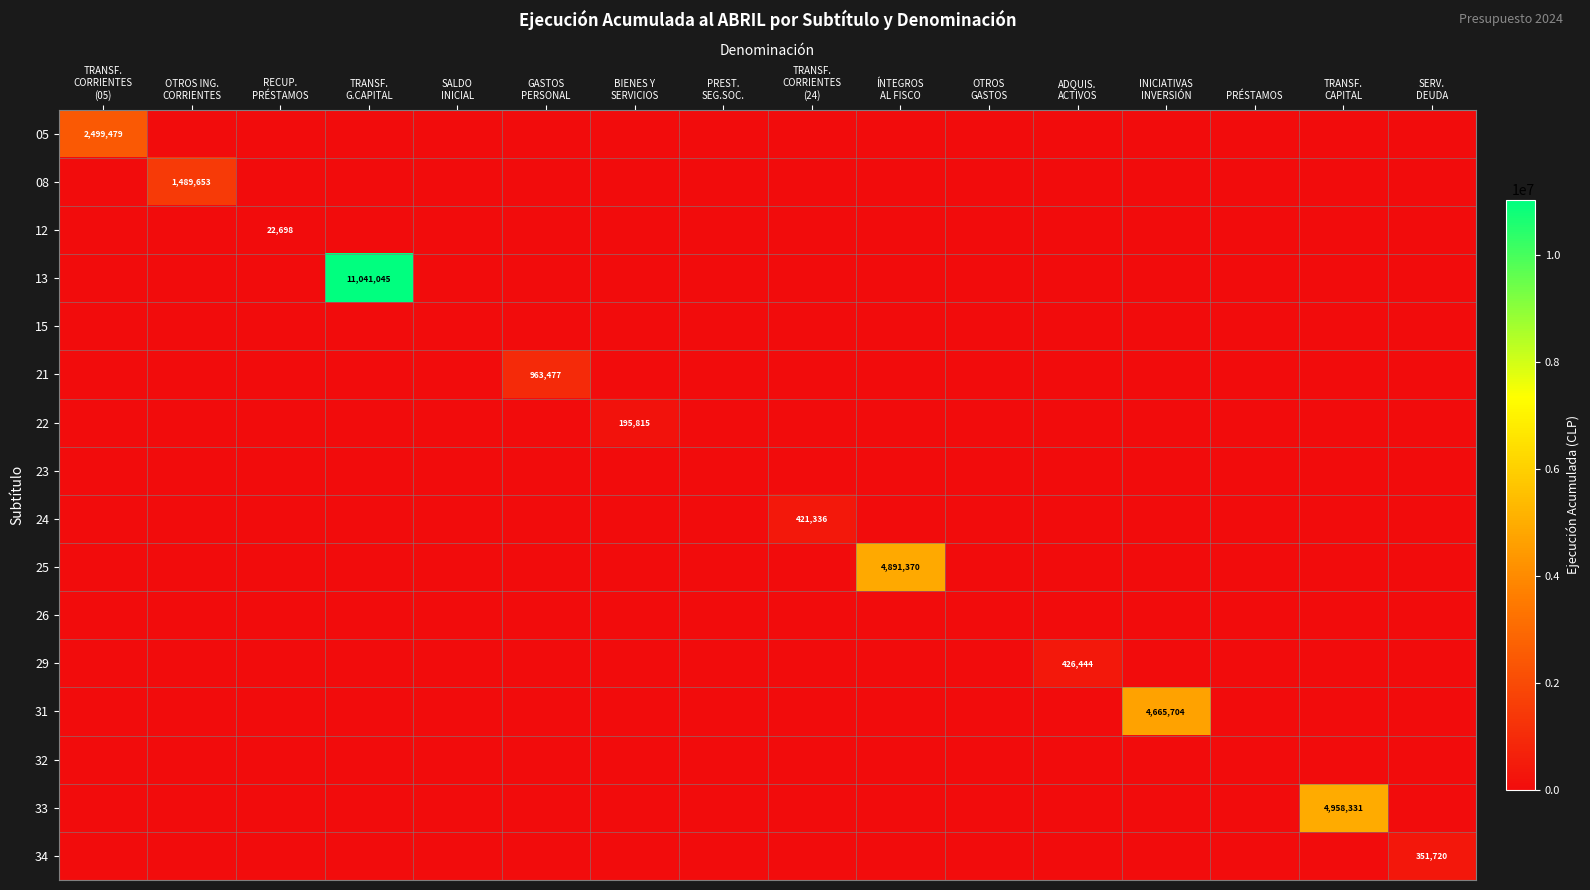

Which series has the largest total across all categories?

13